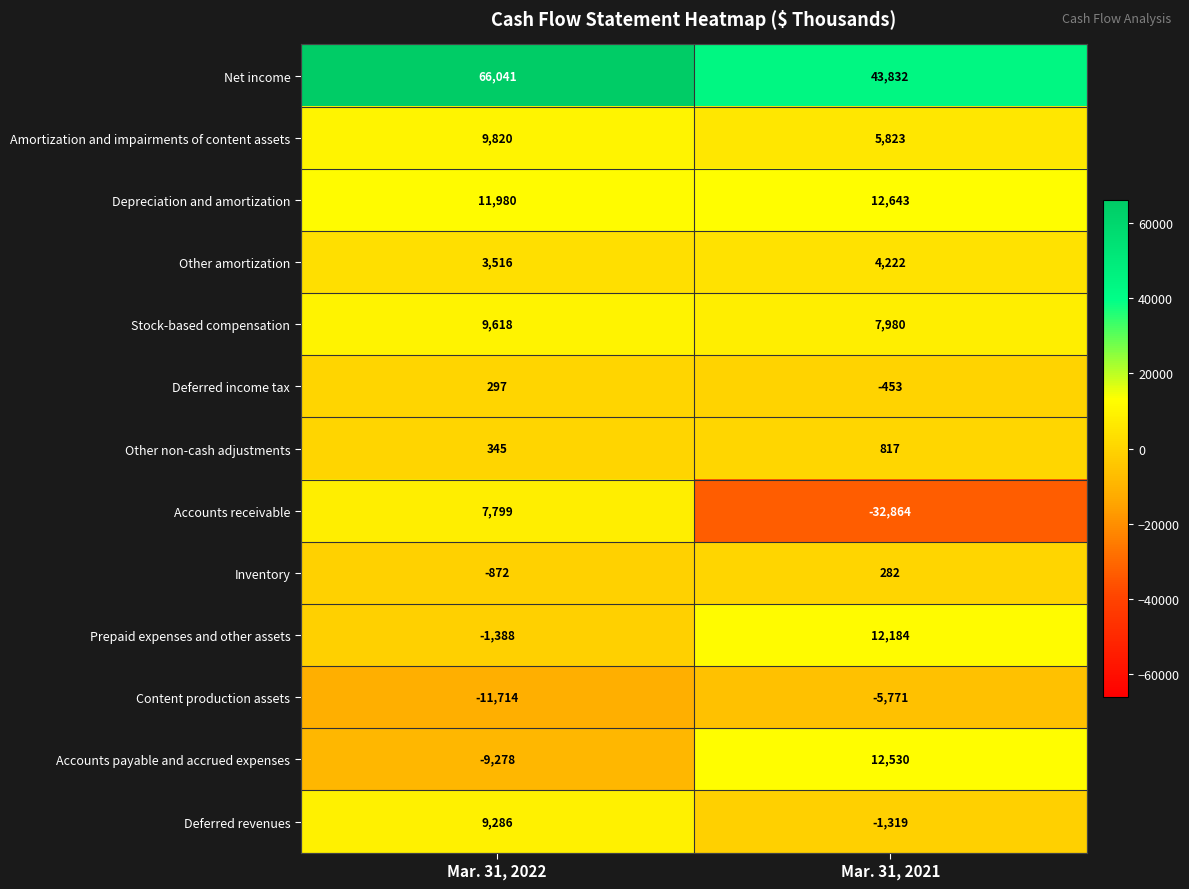

What is the difference between the Other non-cash adjustments values at Mar. 31, 2022 and Mar. 31, 2021?

472